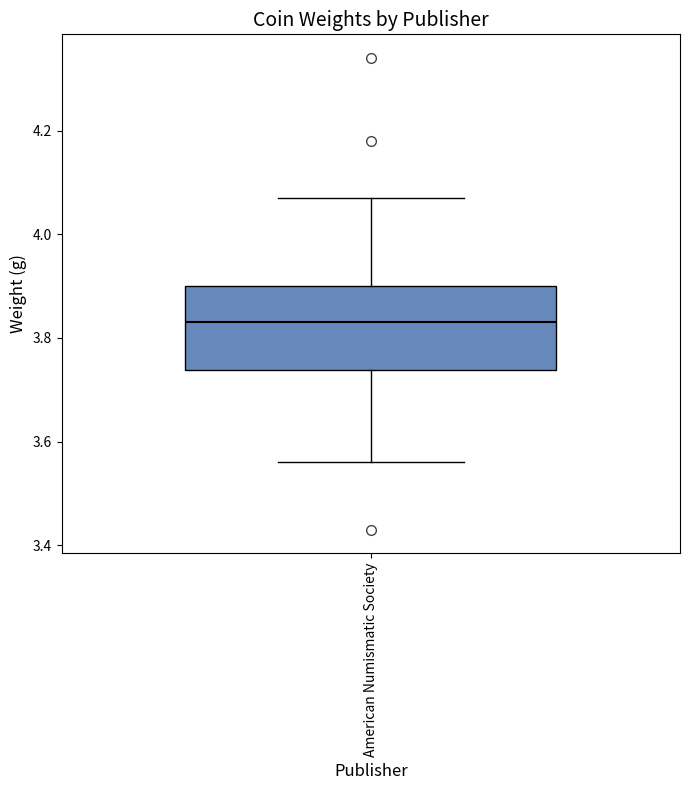

Where is the lower edge of the box for American Numismatic Society on the y-axis? The values are not printed on the chart, so give them approximately, as read against the axis.

3.74